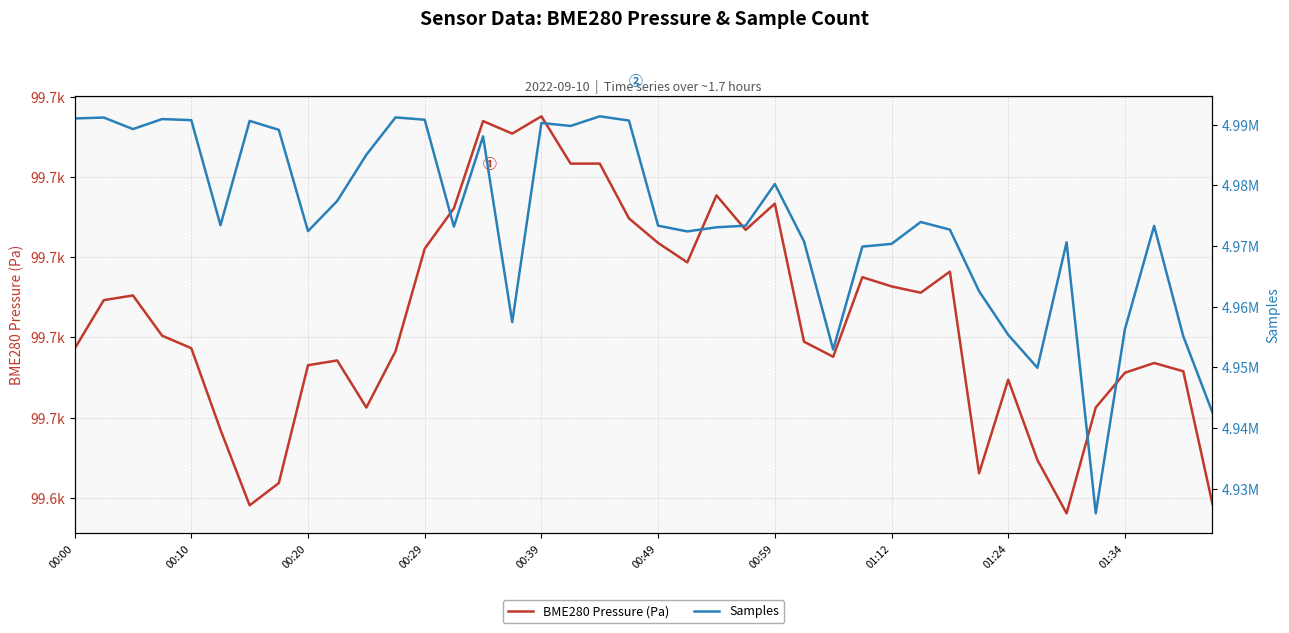

Which series changed the most between 00:10 and 19?

Samples